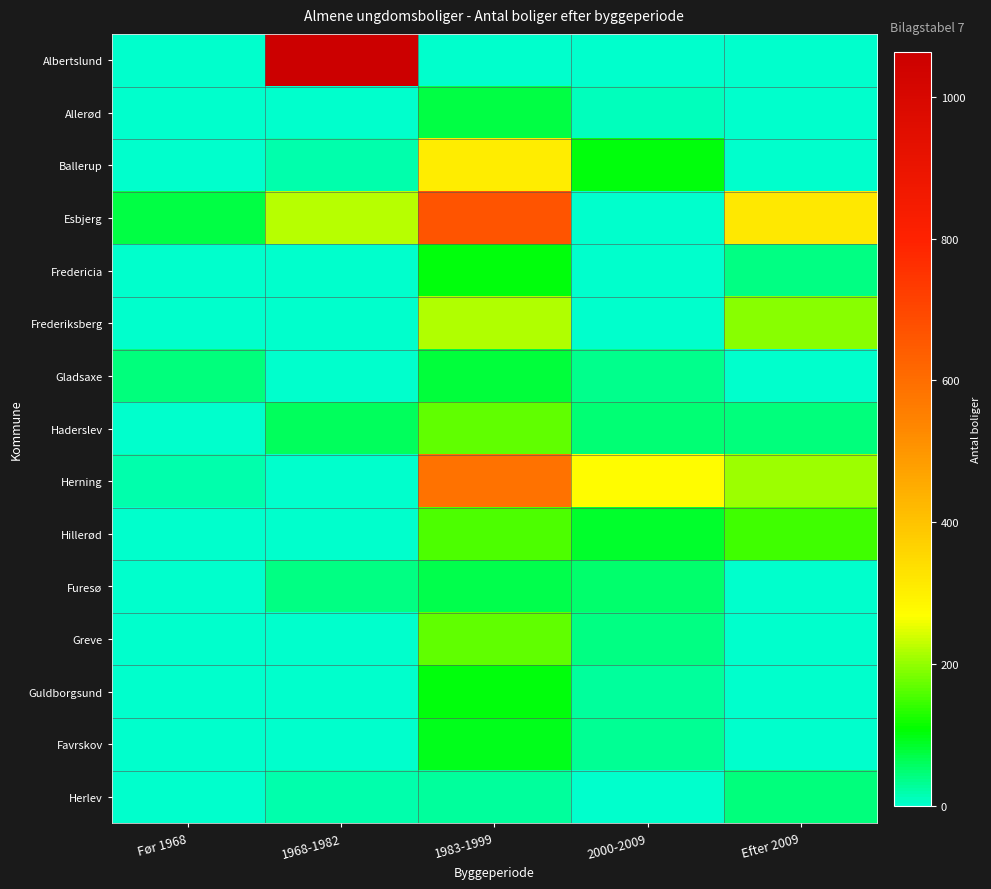

Reading right to left, transcribe all the data shown in this chart.

Albertslund: Efter 2009=0	2000-2009=0	1983-1999=0	1968-1982=1064	Før 1968=0
Allerød: Efter 2009=0	2000-2009=12	1983-1999=71	1968-1982=0	Før 1968=0
Ballerup: Efter 2009=0	2000-2009=100	1983-1999=306	1968-1982=19	Før 1968=0
Esbjerg: Efter 2009=316	2000-2009=0	1983-1999=669	1968-1982=224	Før 1968=74
Fredericia: Efter 2009=40	2000-2009=0	1983-1999=103	1968-1982=0	Før 1968=0
Frederiksberg: Efter 2009=193	2000-2009=0	1983-1999=220	1968-1982=0	Før 1968=0
Gladsaxe: Efter 2009=0	2000-2009=36	1983-1999=76	1968-1982=0	Før 1968=44
Haderslev: Efter 2009=42	2000-2009=47	1983-1999=169	1968-1982=60	Før 1968=0
Herning: Efter 2009=206	2000-2009=273	1983-1999=590	1968-1982=0	Før 1968=18
Hillerød: Efter 2009=149	2000-2009=84	1983-1999=157	1968-1982=0	Før 1968=0
Furesø: Efter 2009=0	2000-2009=53	1983-1999=70	1968-1982=40	Før 1968=0
Greve: Efter 2009=0	2000-2009=38	1983-1999=167	1968-1982=0	Før 1968=0
Guldborgsund: Efter 2009=0	2000-2009=28	1983-1999=100	1968-1982=0	Før 1968=0
Favrskov: Efter 2009=0	2000-2009=30	1983-1999=92	1968-1982=4	Før 1968=0
Herlev: Efter 2009=42	2000-2009=0	1983-1999=29	1968-1982=18	Før 1968=0